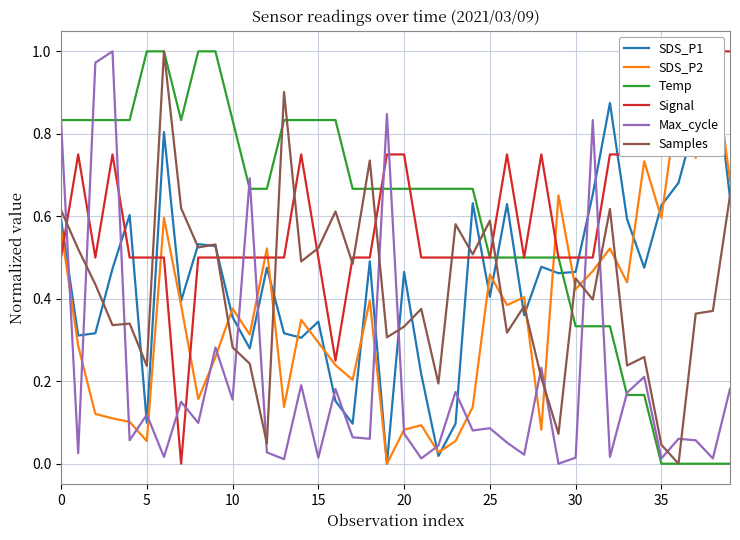

Is the value of SDS_P2 at 29 greater than the value of Temp at 19?

No